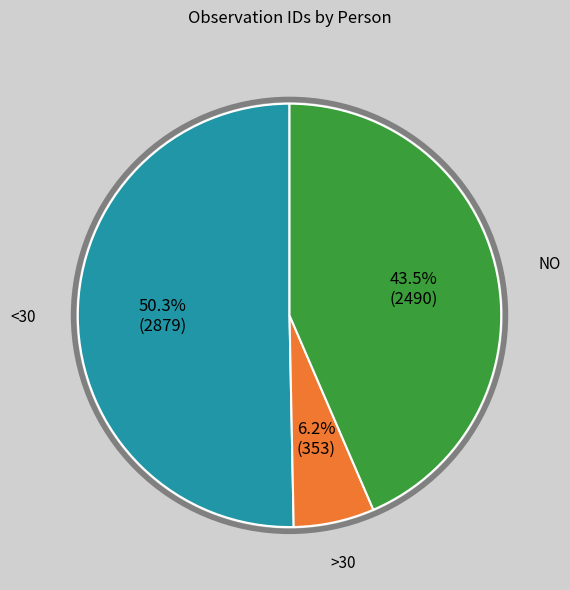

Is there a majority slice in this chart?

Yes